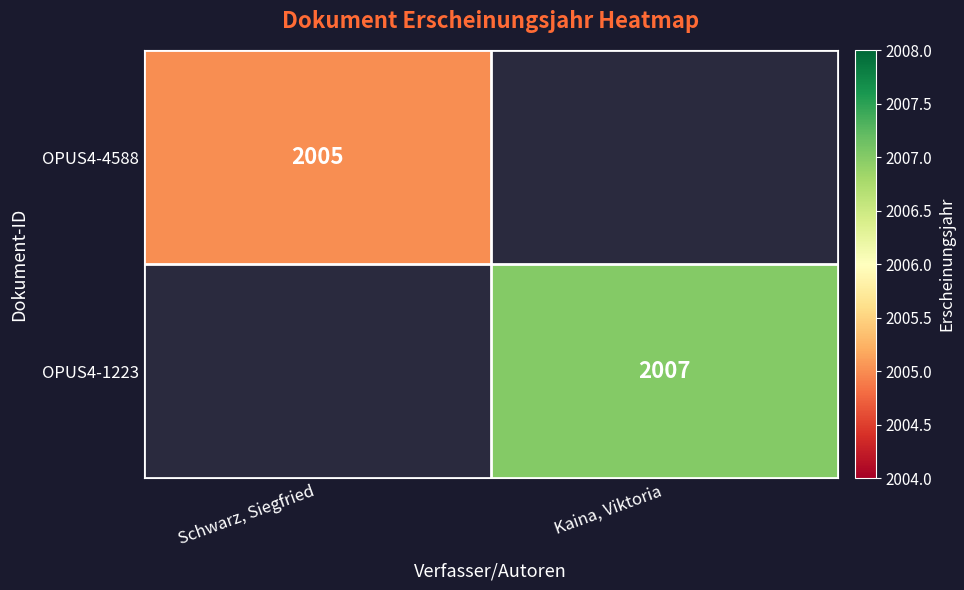

At which category is the sum across all series the highest?

Kaina, Viktoria